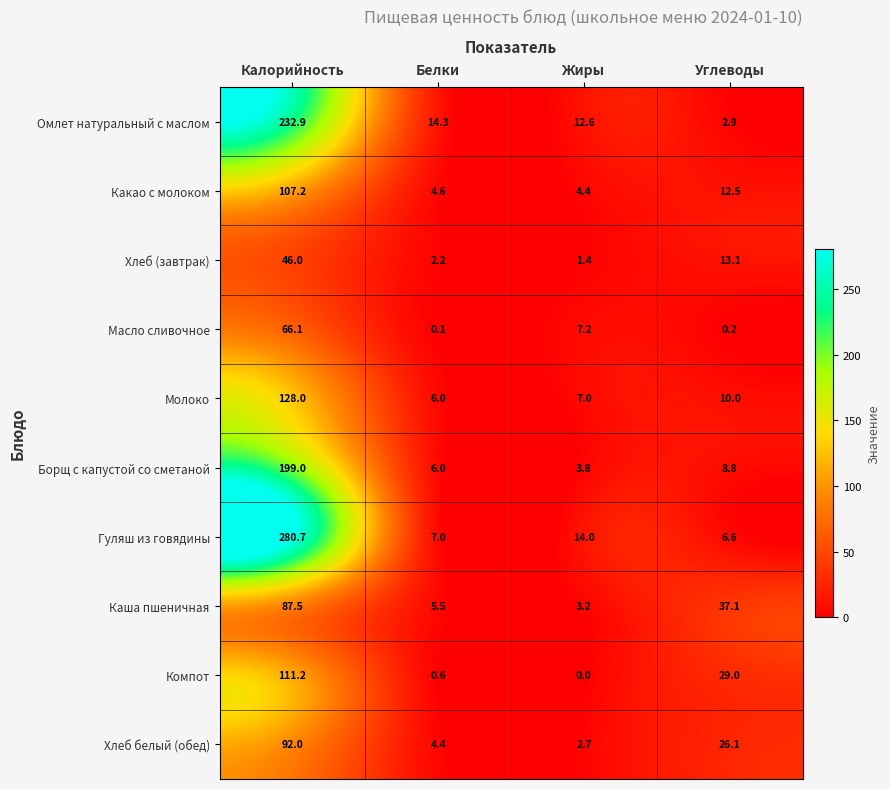

What is the highest value of the Омлет натуральный с маслом series?

232.9